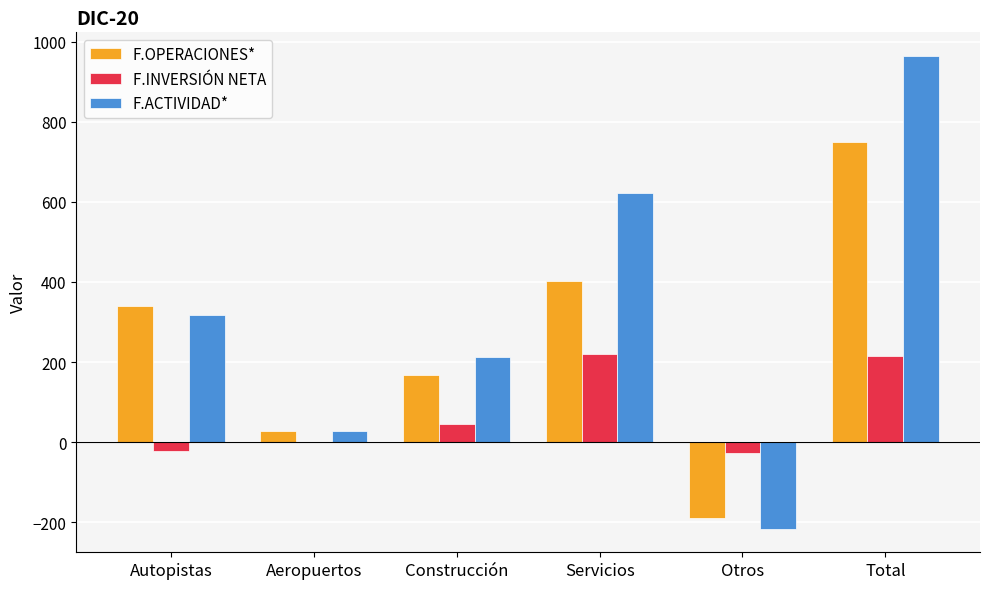

What is the approximate value of F.INVERSIÓN NETA at Construcción?

45